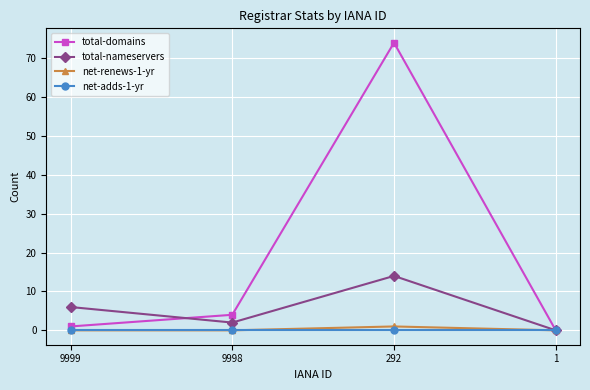

At which label does total-domains reach its peak?

292